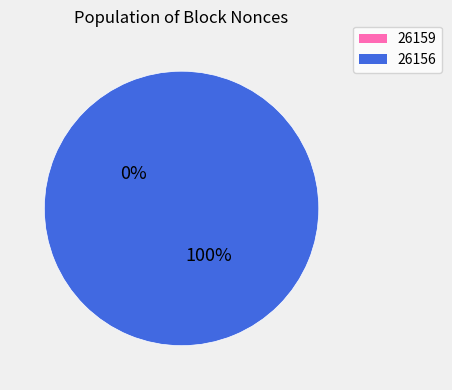

Is the sum of 26159 and 26156 greater than half?

Yes